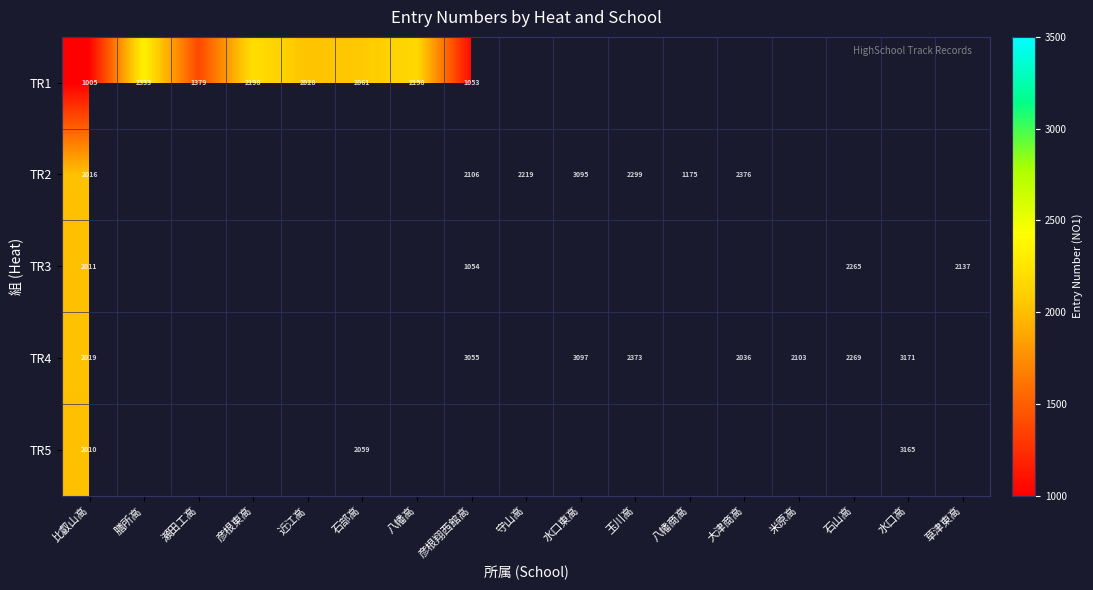

The TR1 series shows 3489.7 at 八幡高. True or false?

False